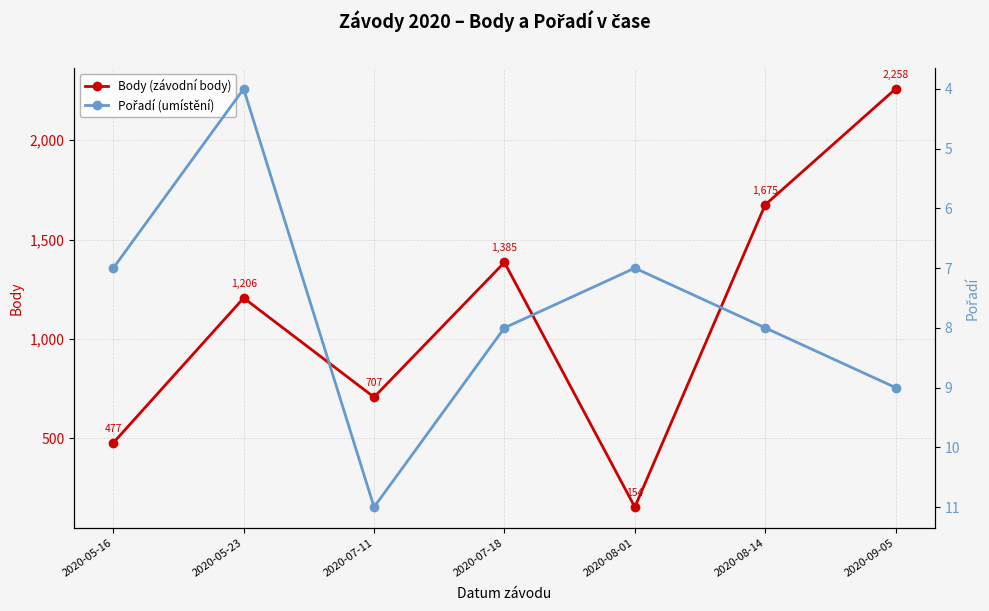

What position from the left is 2020-09-05?

7